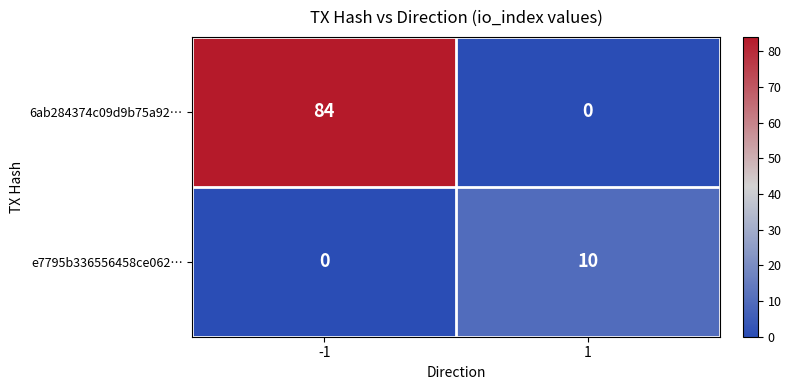

What is the difference between the highest and lowest values at 1?

10